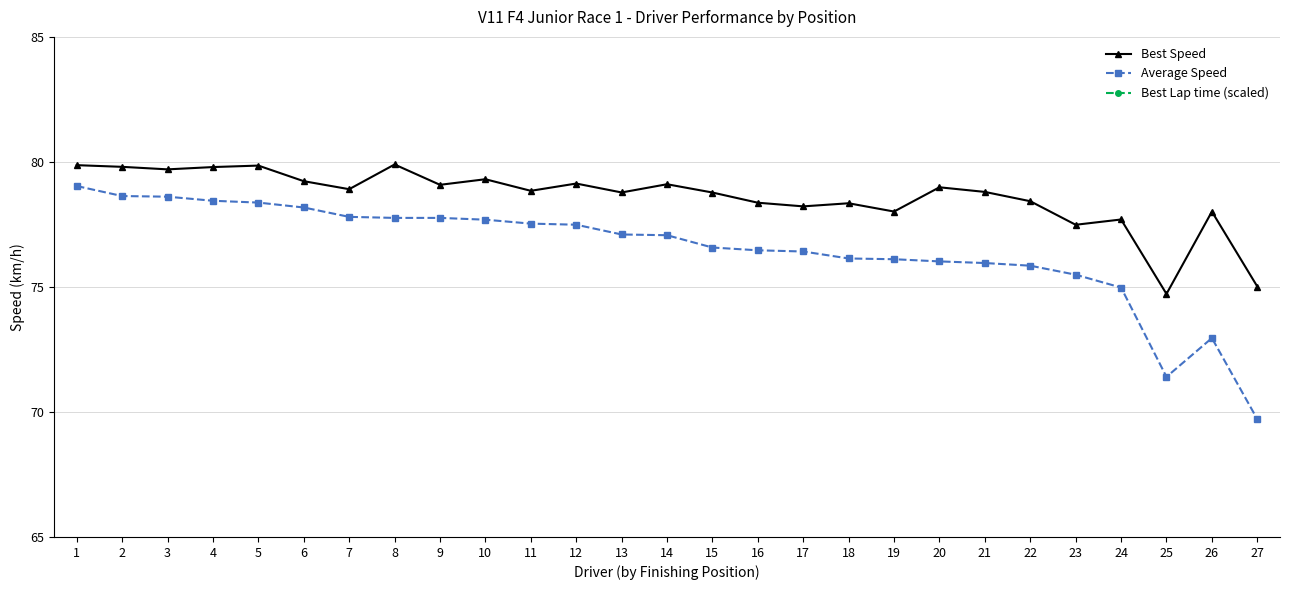

What is the sum of all Average Speed values?

2065.5